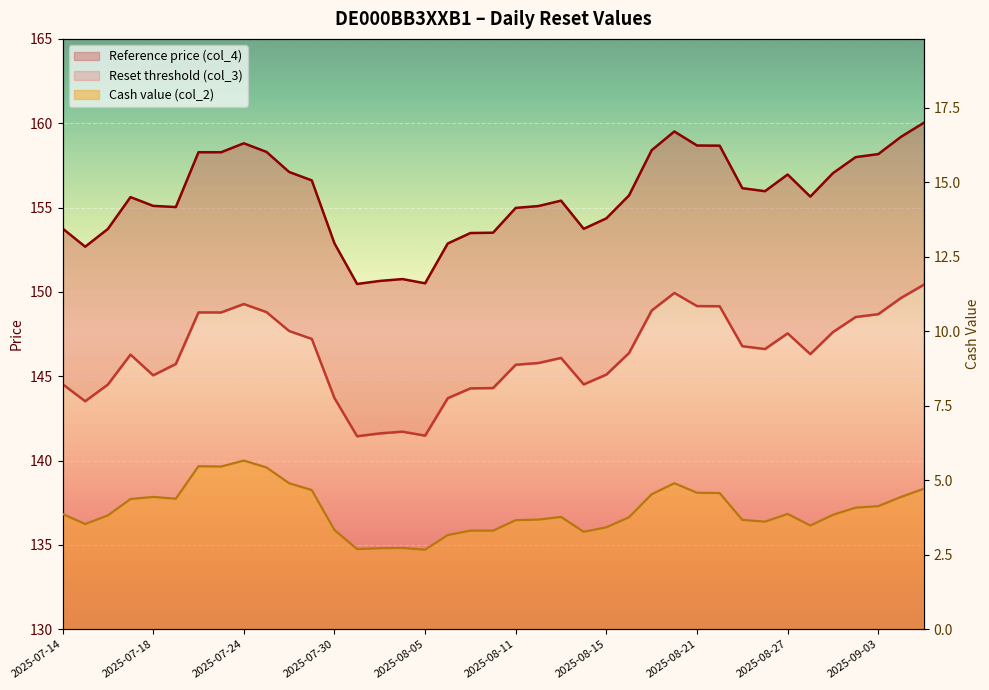

Which series has the largest total across all categories?

Reference price (col_4)